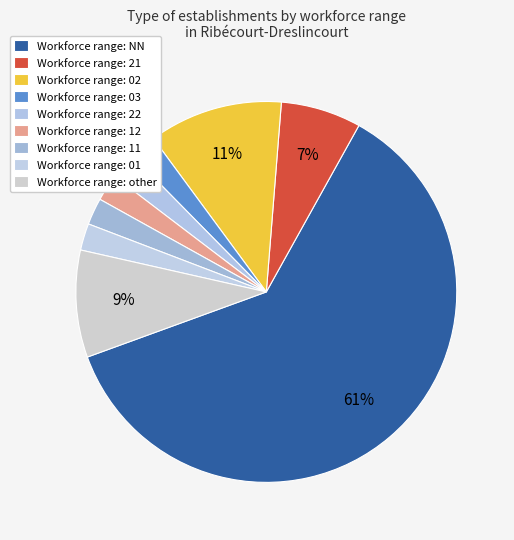

Count the number of slices in the pie.

9